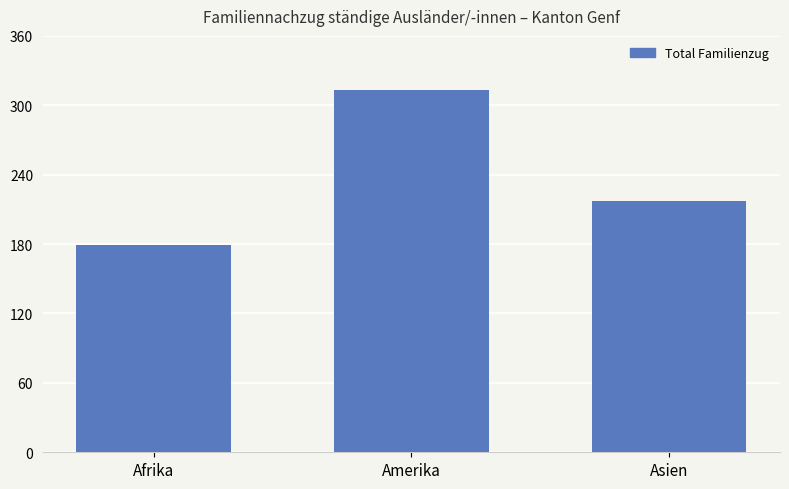

Is it true that the value at Amerika is 88?

False